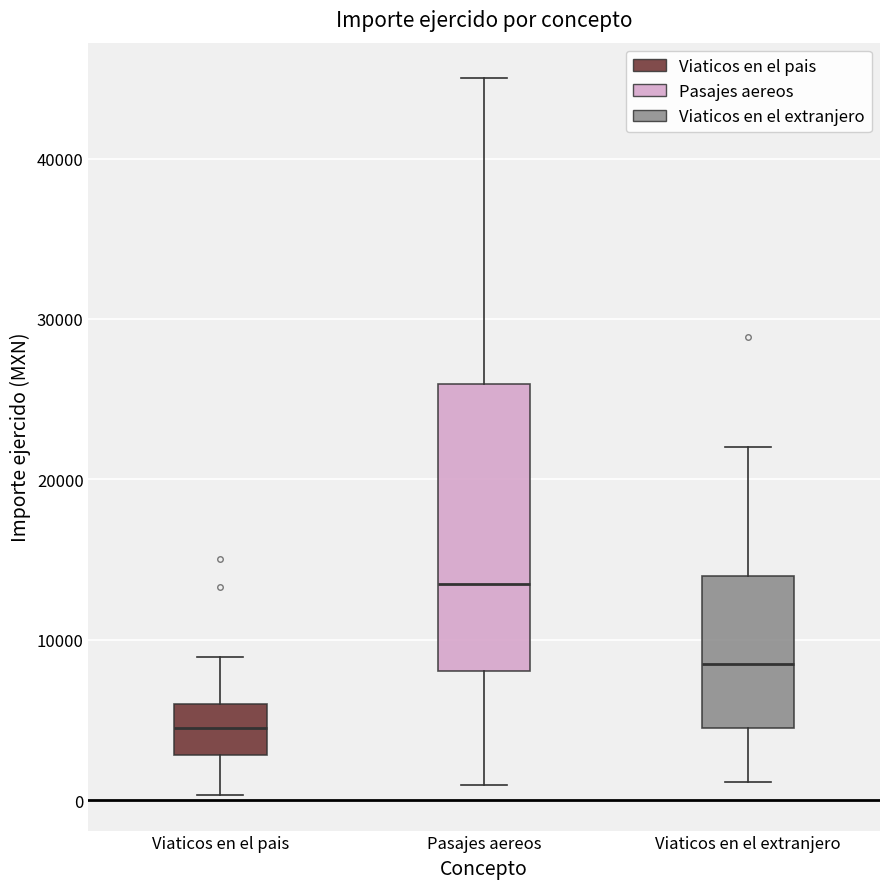

Which box has the lowest median line?

Viaticos en el pais